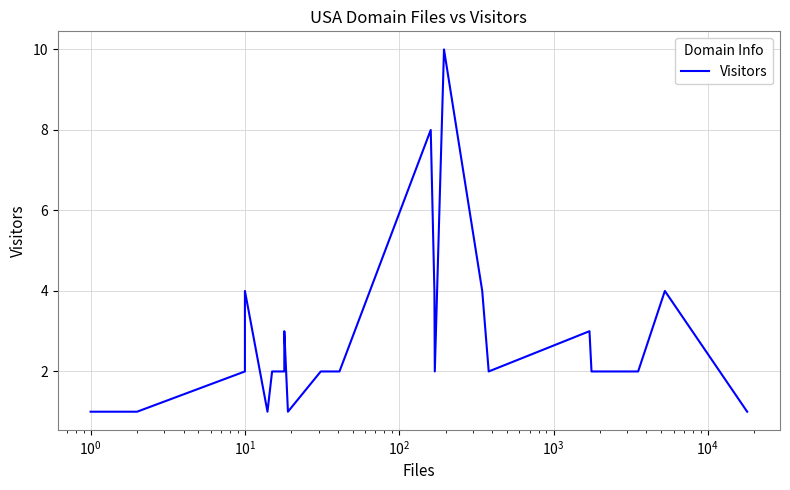

Reading left to right, extract all data points from this chart.

1	1	1	1	2	4	1	2	2	3	3	1	2	2	8	4	2	10	4	2	3	2	2	4	1